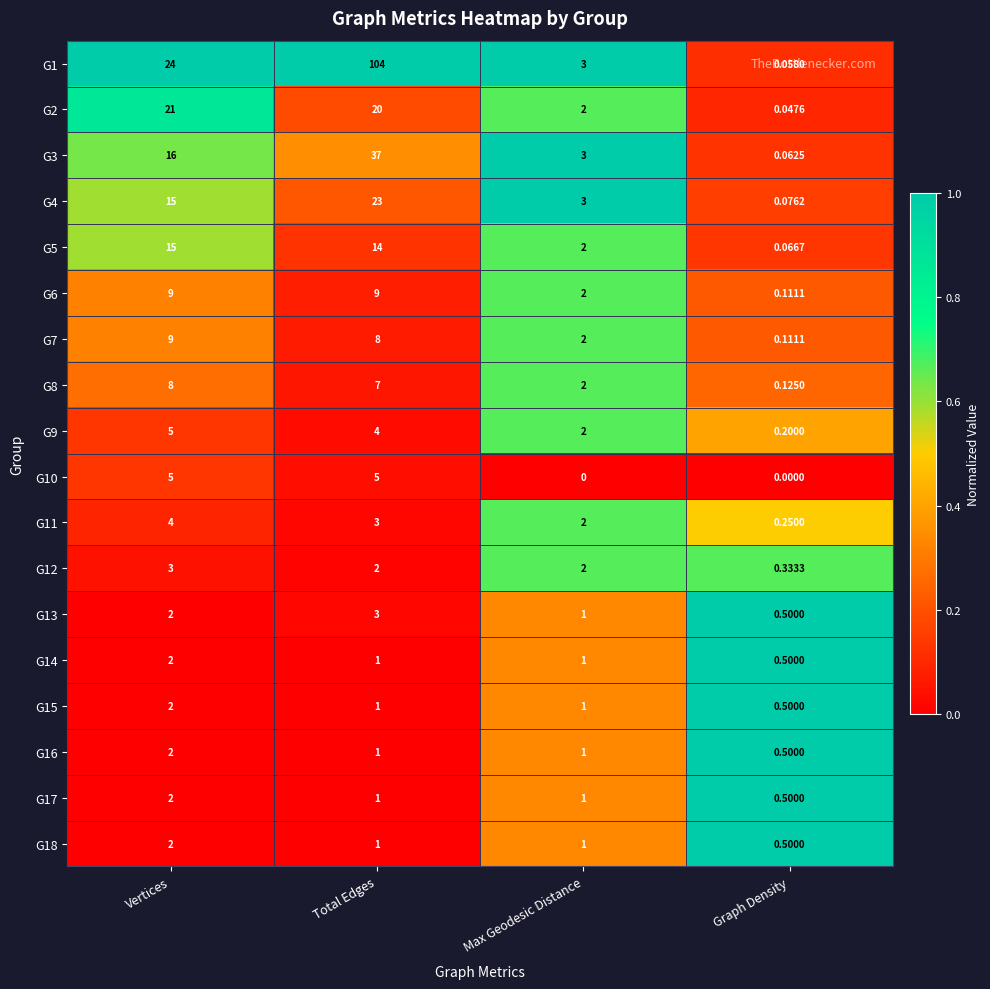

At which label does G18 first exceed 1?

Vertices